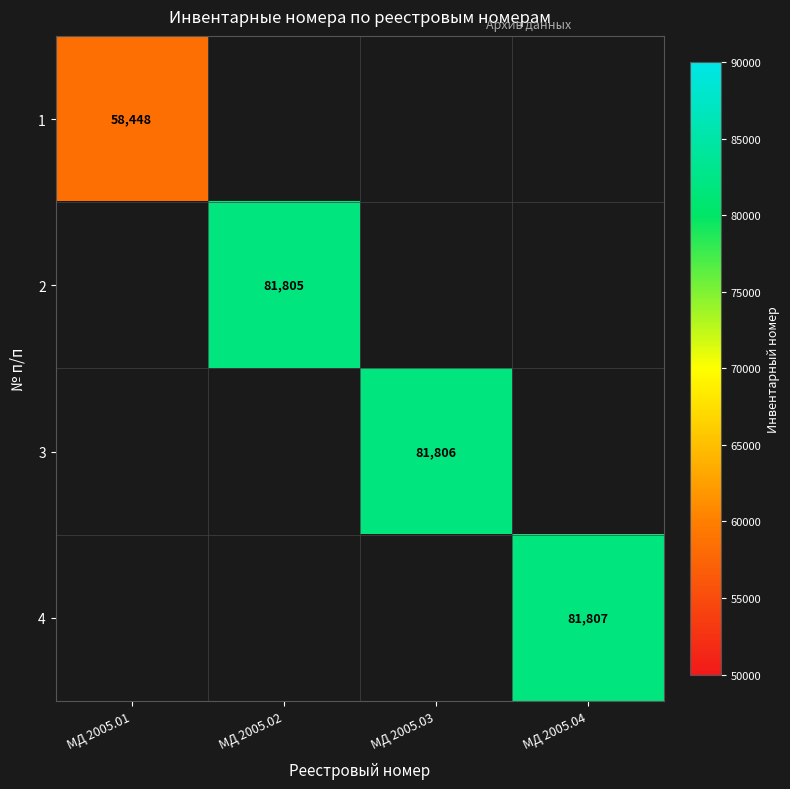

Count the number of data series in this chart.

4